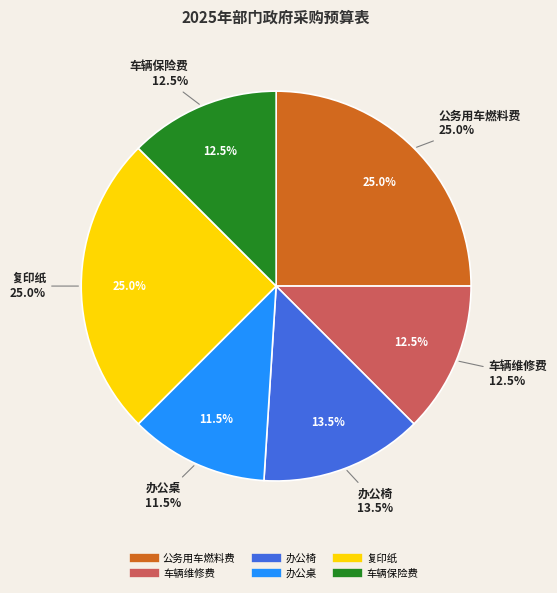

To the nearest percent, what portion does 办公桌 represent?

12%